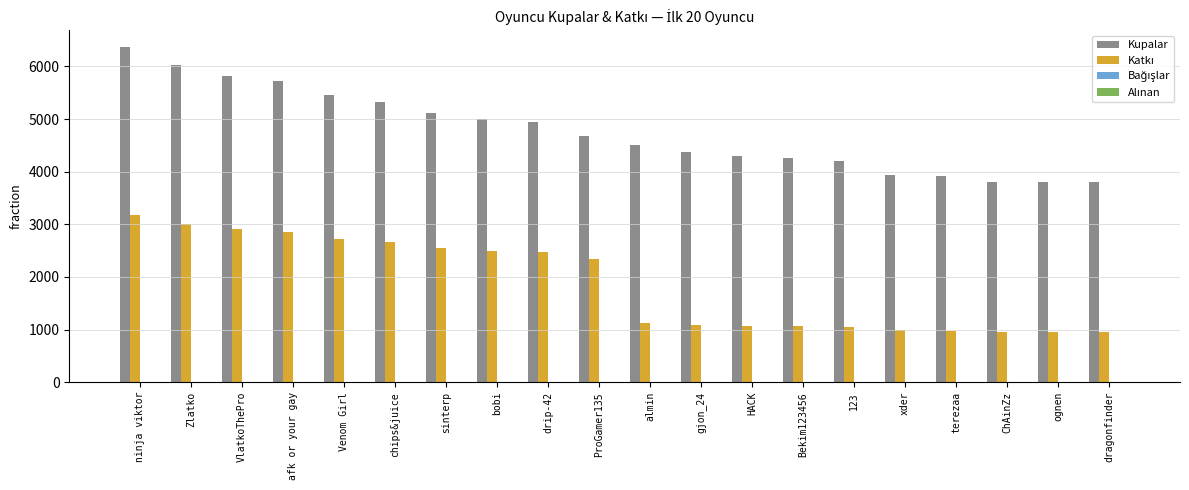

Is it true that Kupalar equals 1238 at chips&juice?

False